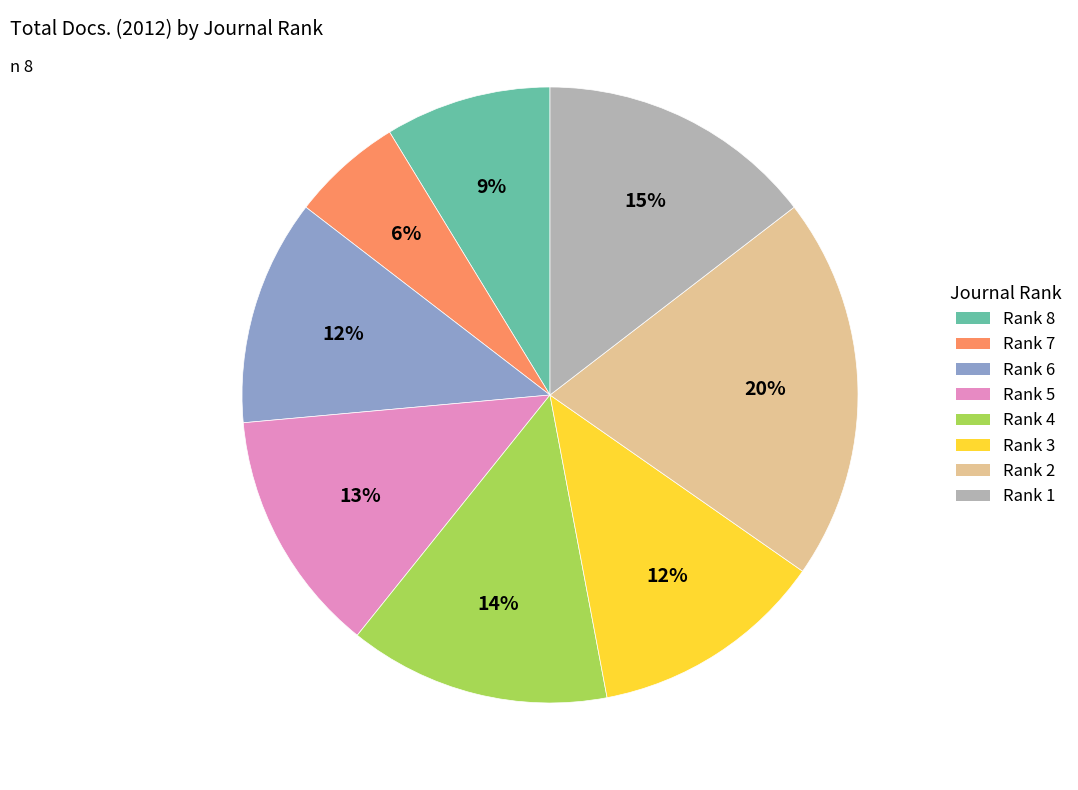

Does any single category account for the majority?

No